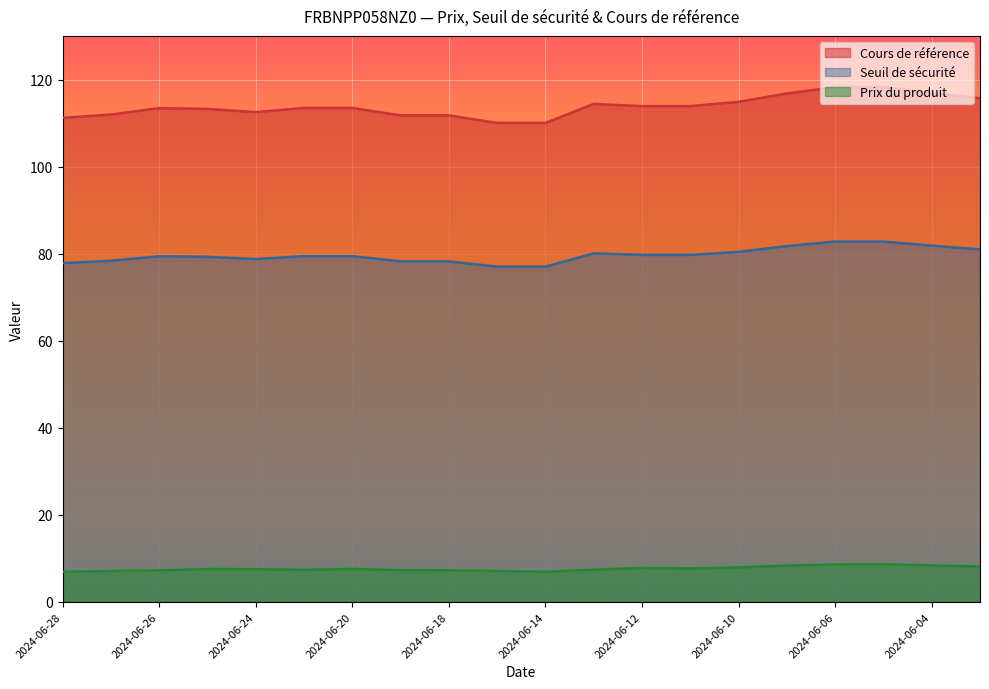

What is the difference between the second highest and minimum values in the Cours de référence series?

8.2